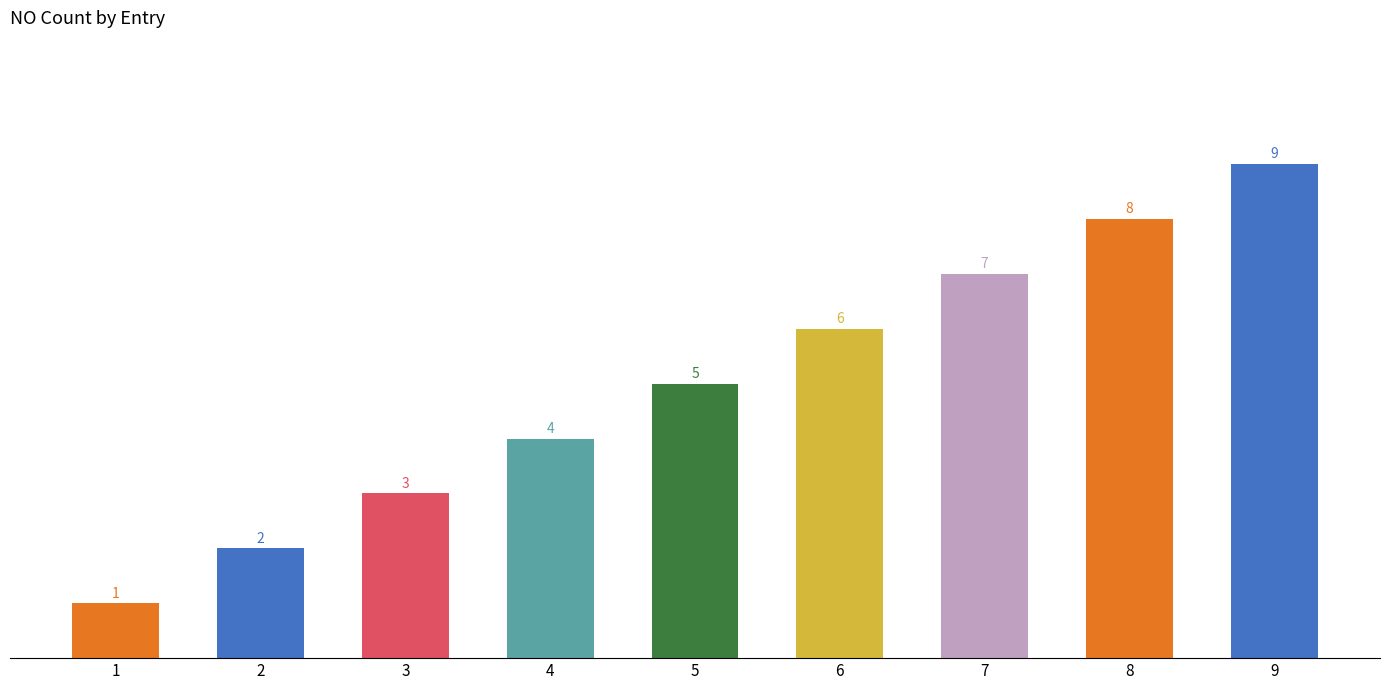

The chart shows a value of 2 at 1. True or false?

False